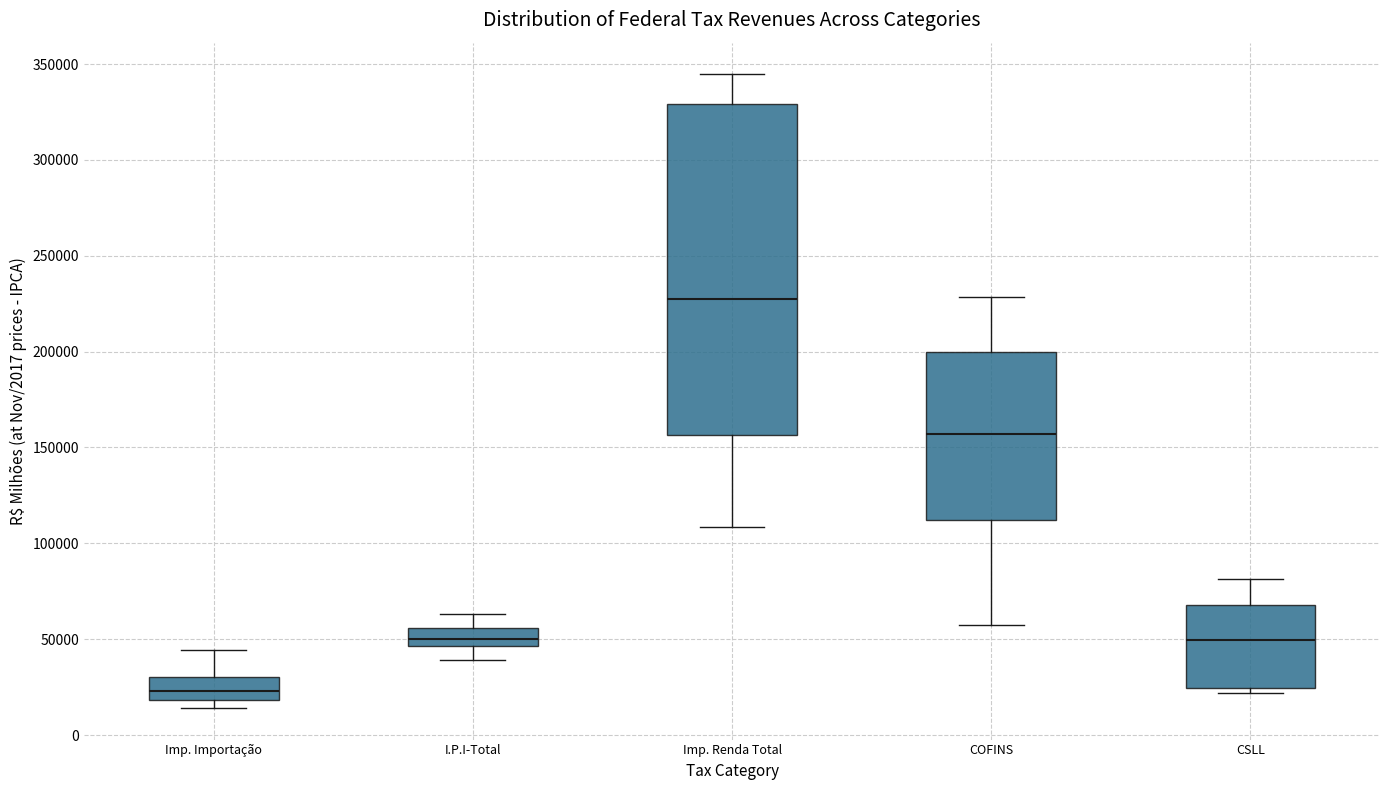

Comparing the boxes themselves (not the whiskers), which one is the tallest?

Imp. Renda Total